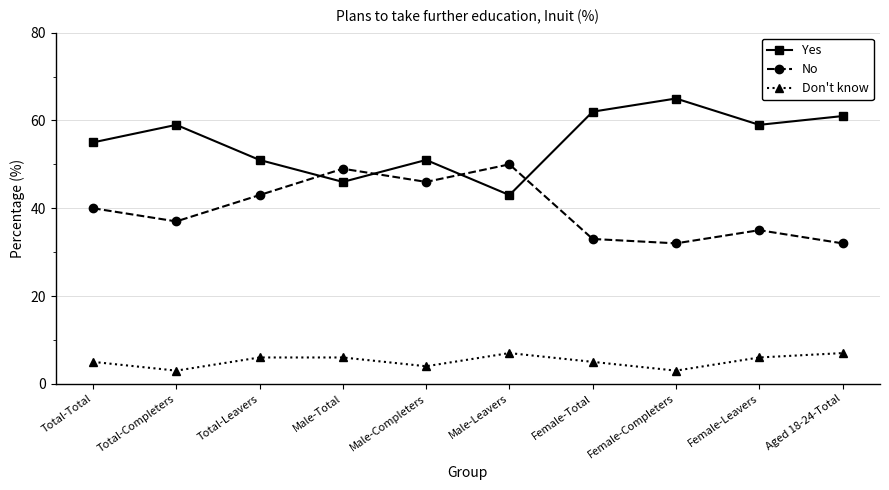

What is the value of the Don't know point at the 8th from the left?

3